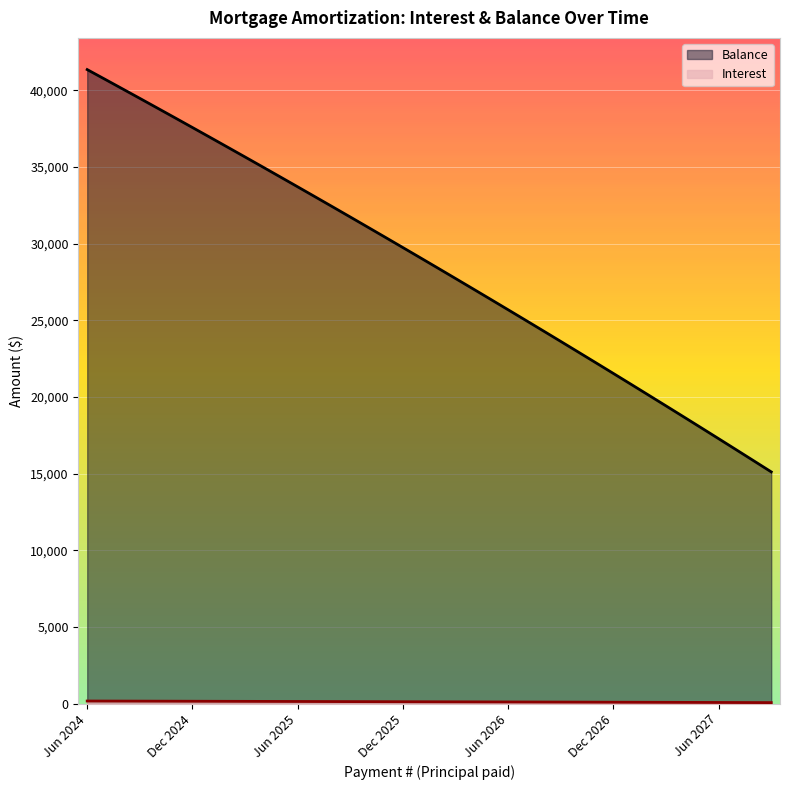

What is the total value across all series at Oct 2026?

23015.5